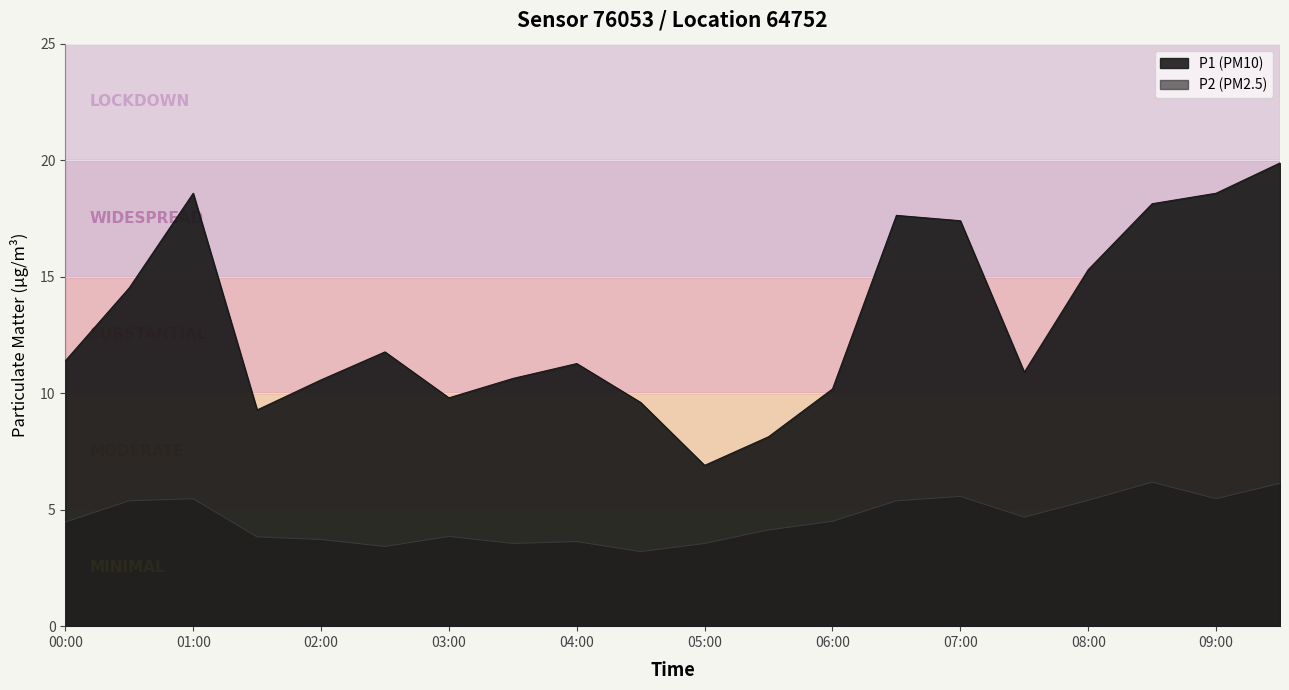

What value does the P1 series have at 02:30?

11.8